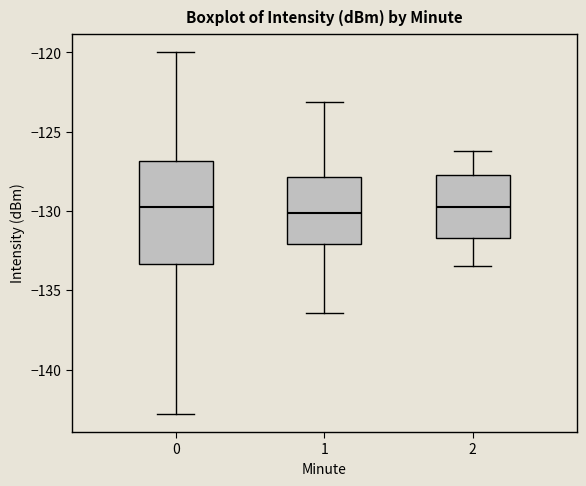

Which box is the tallest, from its lower edge to its upper edge?

0